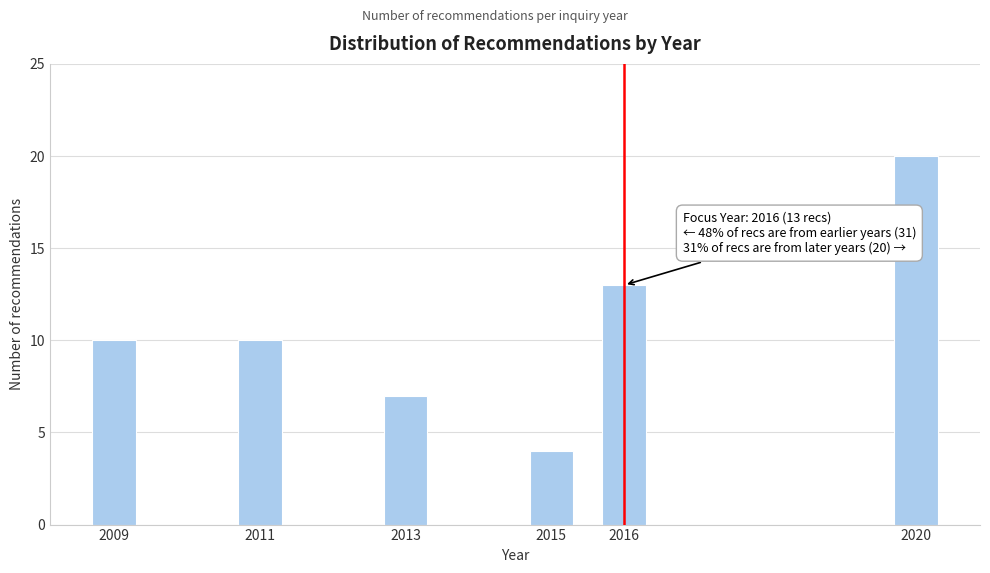

Reading left to right, what are all the values shown in this chart?

2009=10	2011=10	2013=7	2015=4	2016=13	2020=20